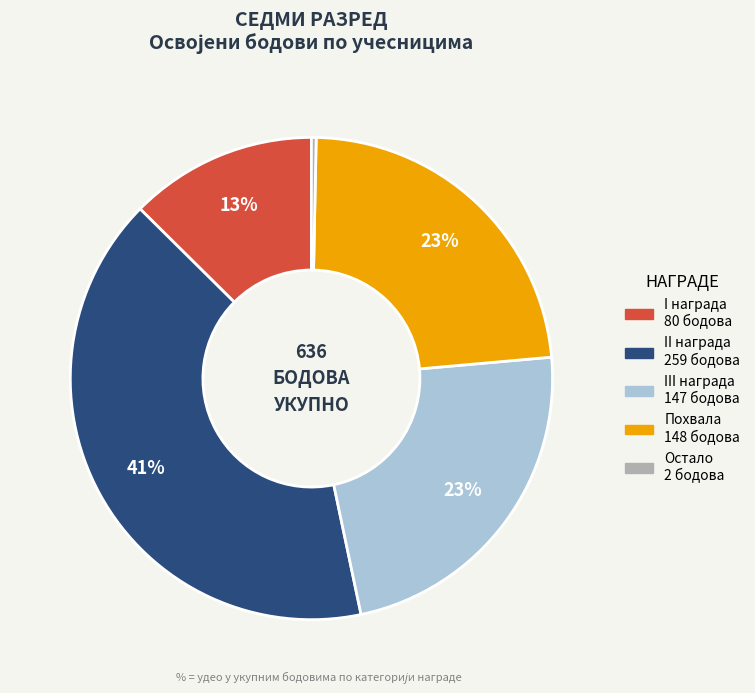

How many segments does this pie chart have?

5